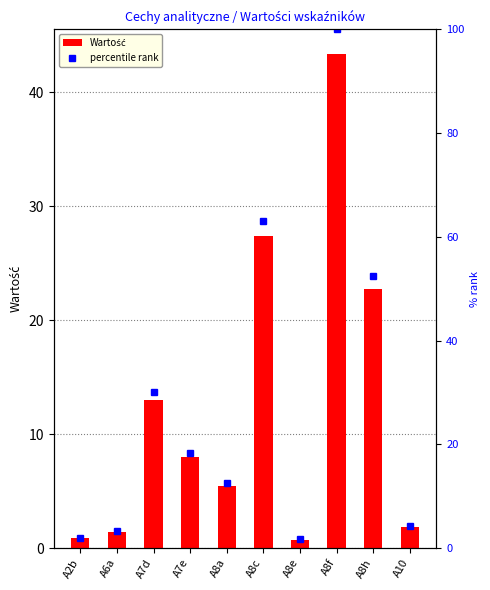

Between A7e and A10, which is larger?

A7e